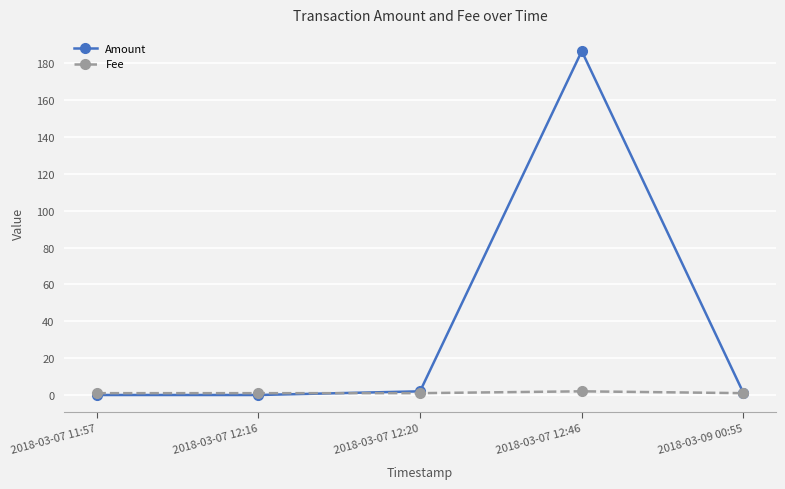

What is the maximum value shown in the chart?

186.6